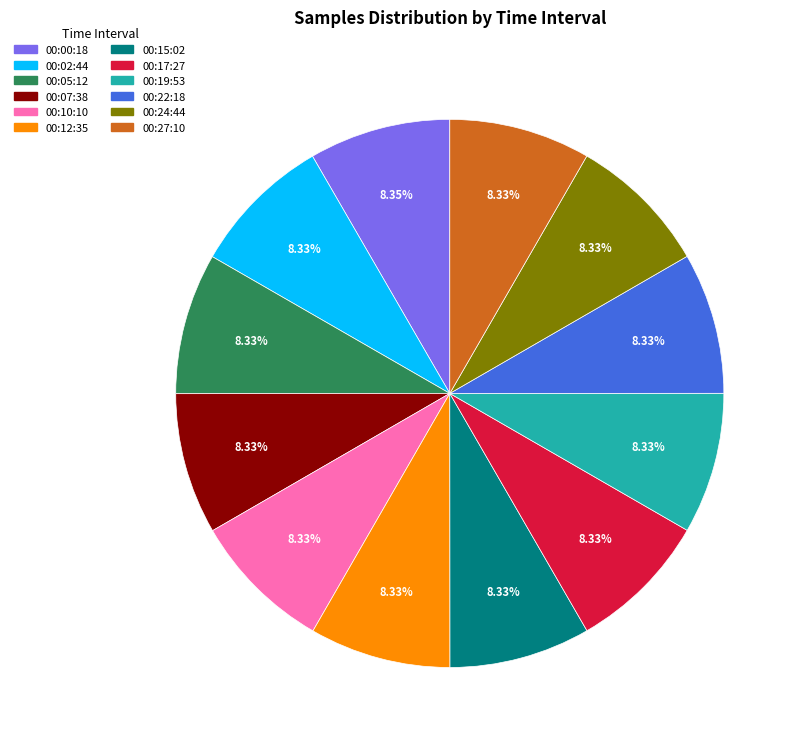

True or false: 00:27:10 accounts for 8% of the total.

True